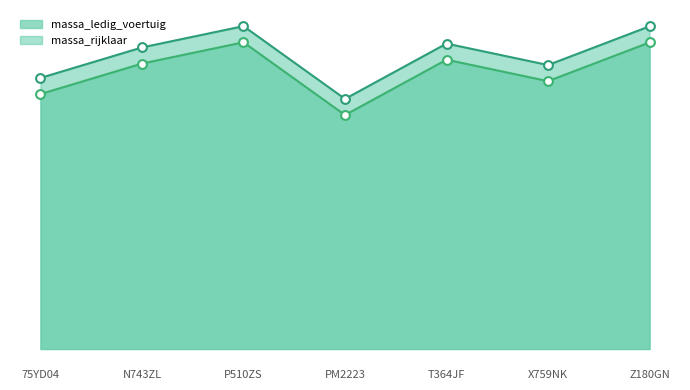

Is the value of massa_rijklaar at PM2223 greater than the value of massa_ledig_voertuig at P510ZS?

No